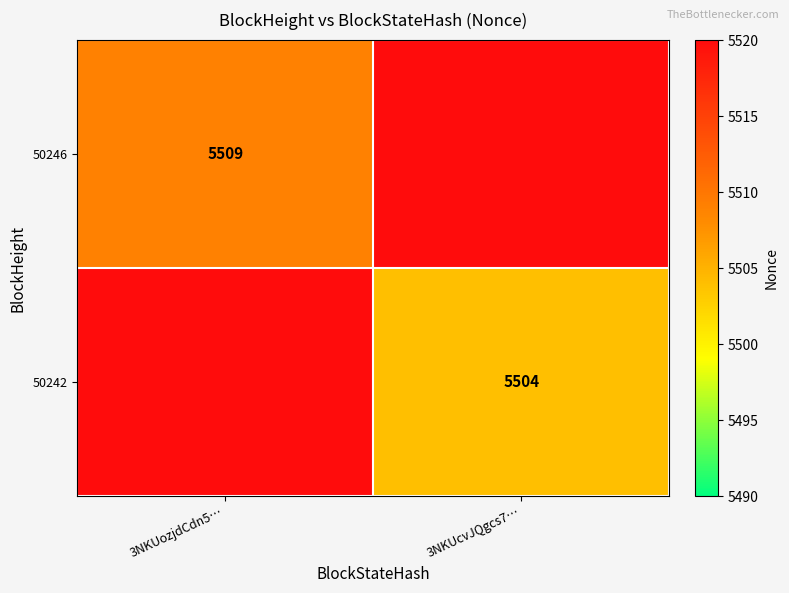

What is the total value across all series at 3NKUcvJQgcs7…?

5504